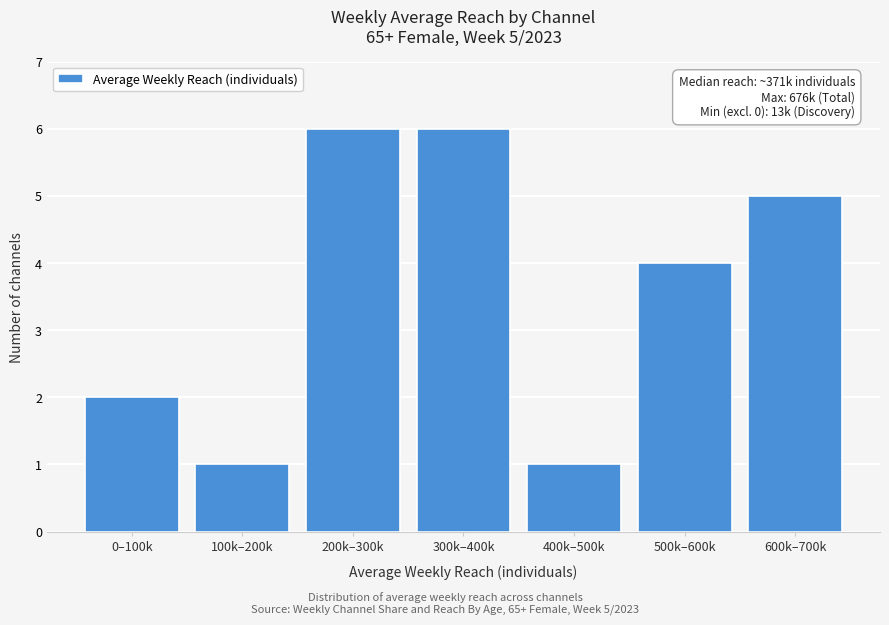

Reading left to right, what are all the values shown in this chart?

0–100k=2	100k–200k=1	200k–300k=6	300k–400k=6	400k–500k=1	500k–600k=4	600k–700k=5